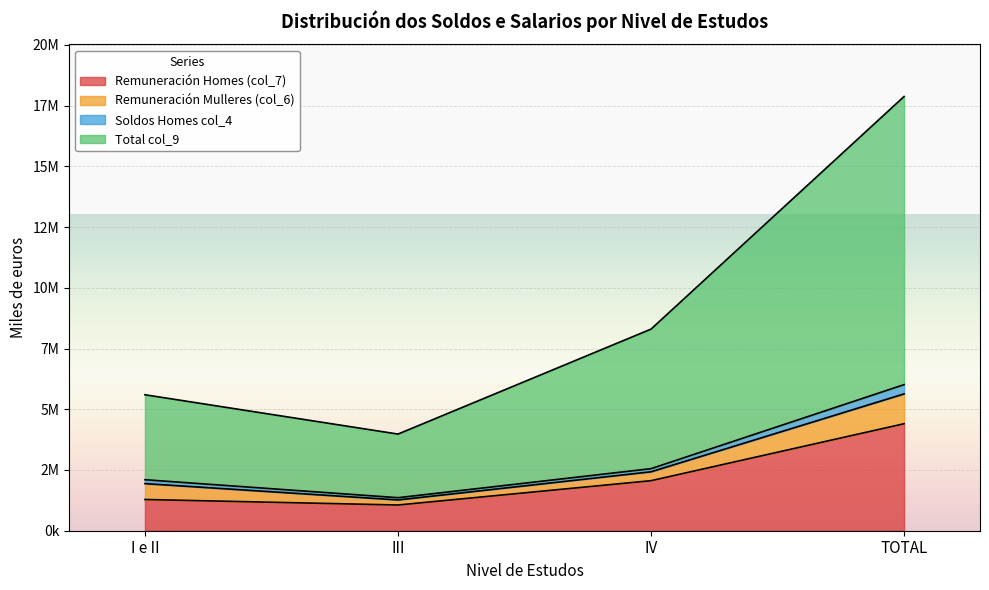

True or false: Remuneración Homes (col_7) and Soldos Homes col_4 intersect in this chart.

False